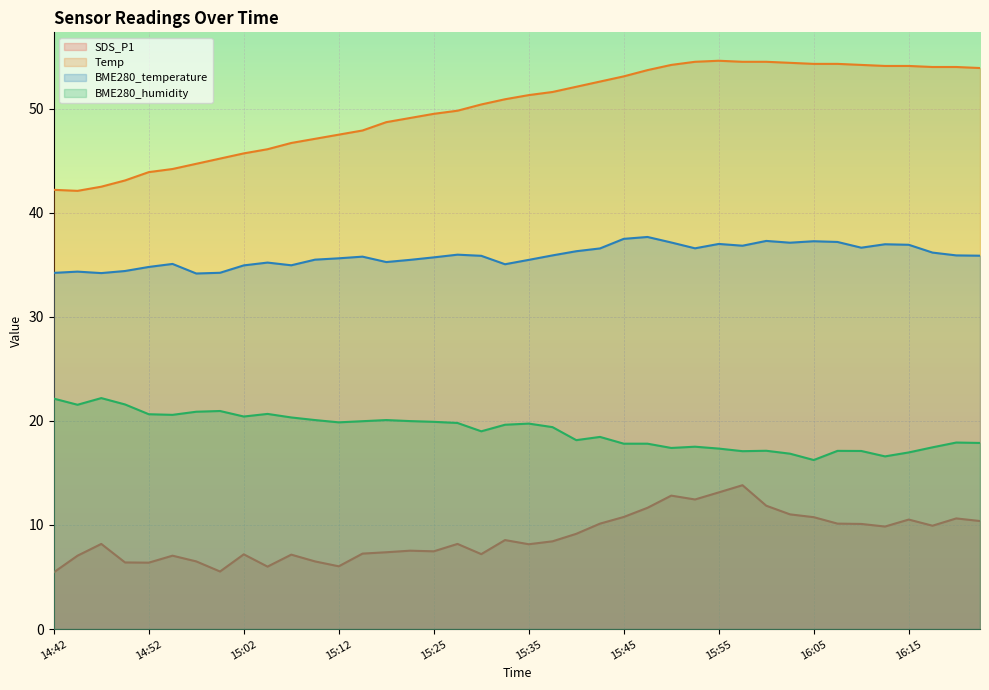

How many series are shown in this chart?

4